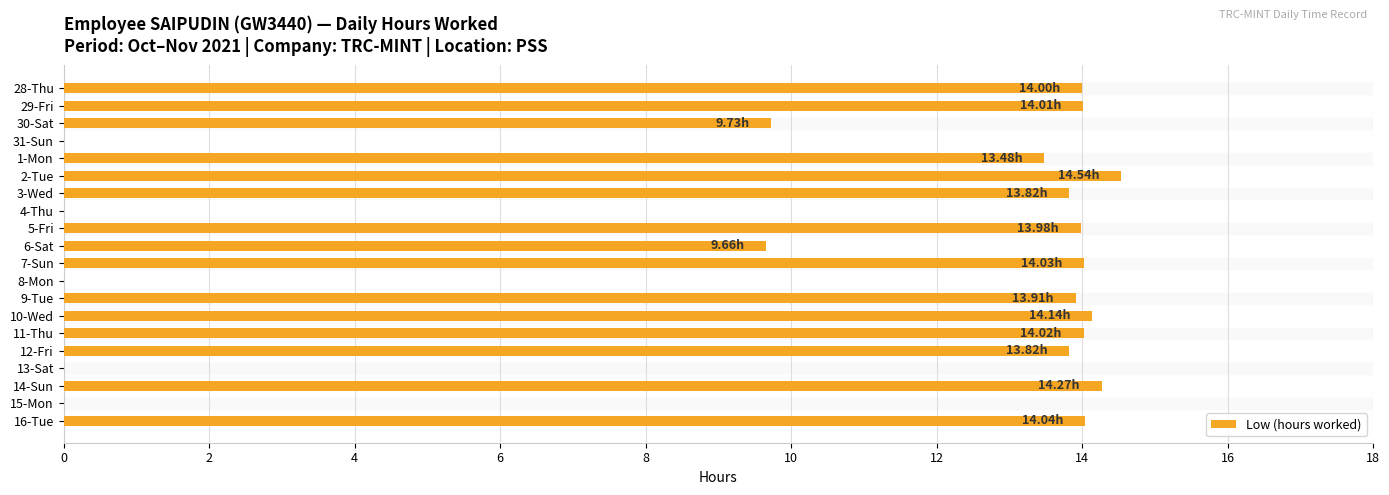

What is the sum of the values at 14-Sun and 13-Sat?

14.3